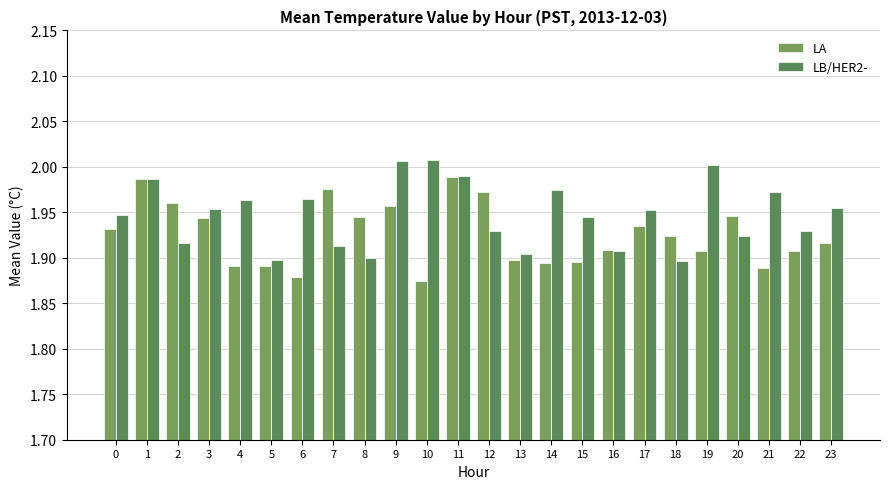

At which label is LB/HER2- closest to 1?

18